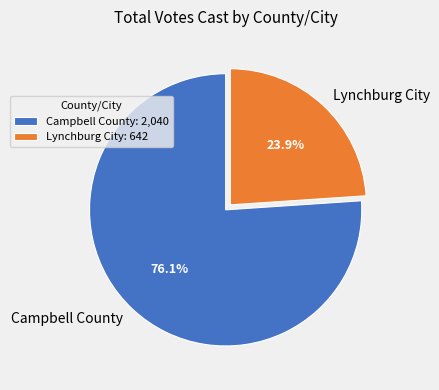

Rank the categories by value from highest to lowest.

Campbell County, Lynchburg City